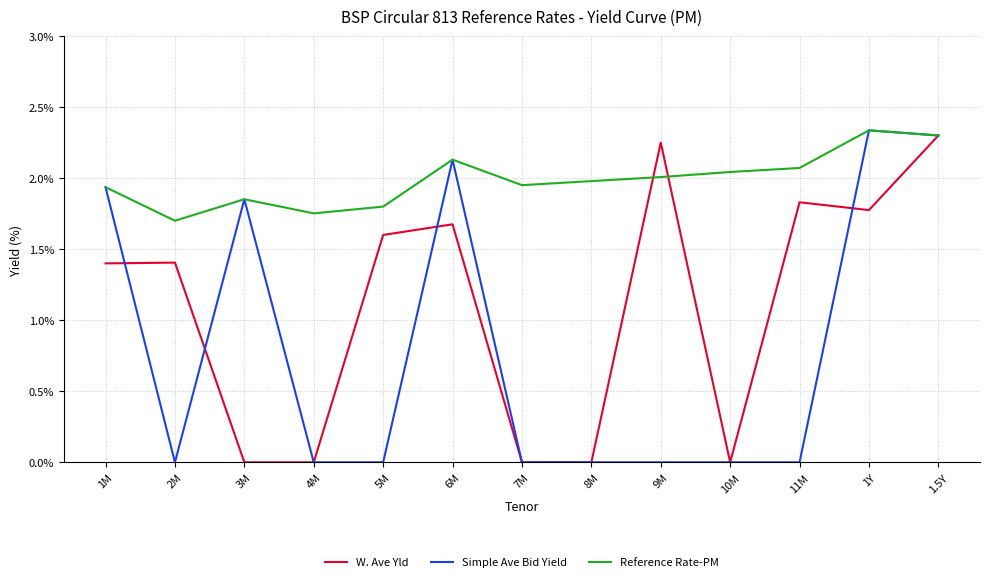

Which series changed the most between 5M and 11M?

Reference Rate-PM